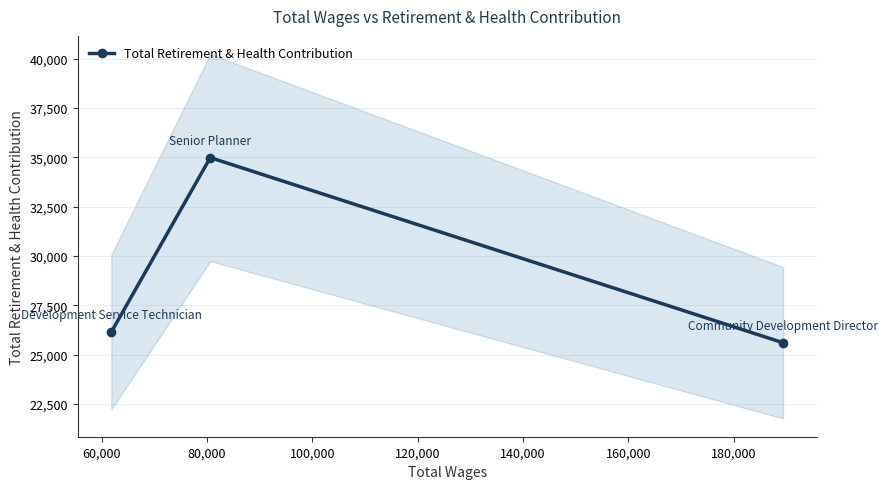

What is the value of the Total Retirement & Health Contribution point at the 3rd from the left?

25598